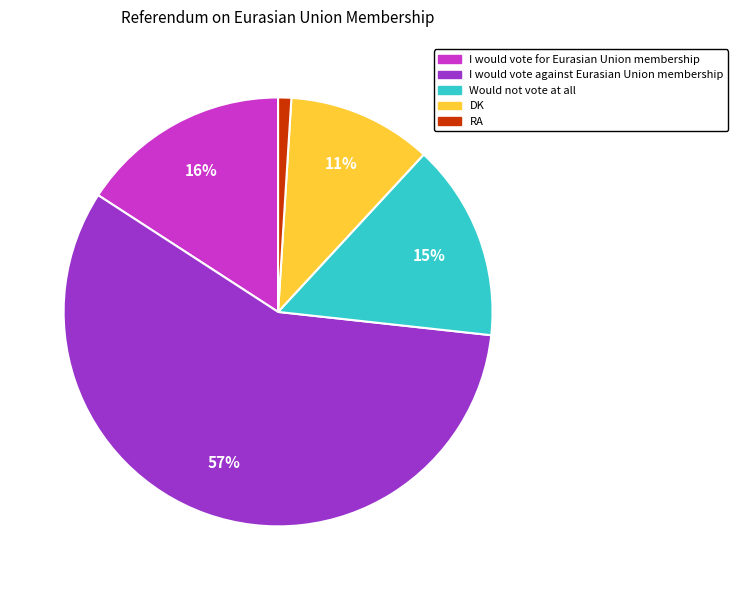

How many segments does this pie chart have?

5